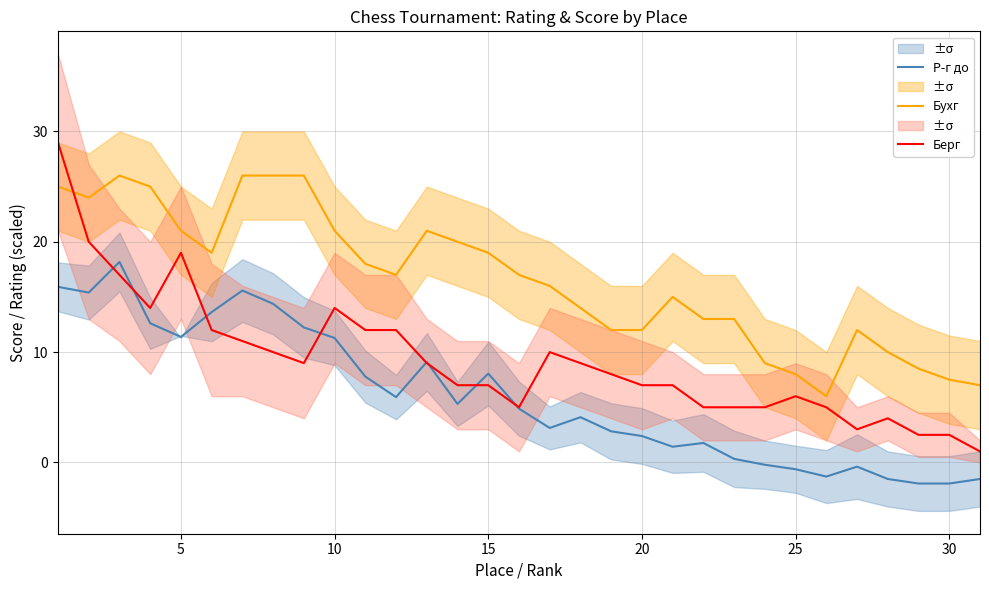

How many distinct data groups are displayed?

3